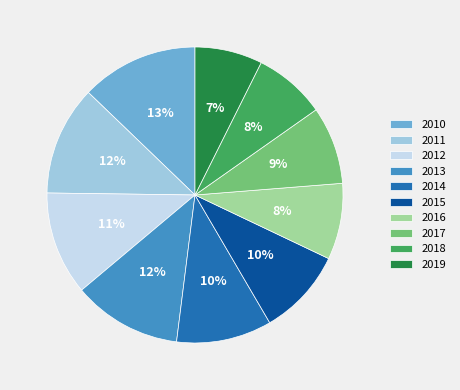

Is there a majority slice in this chart?

No